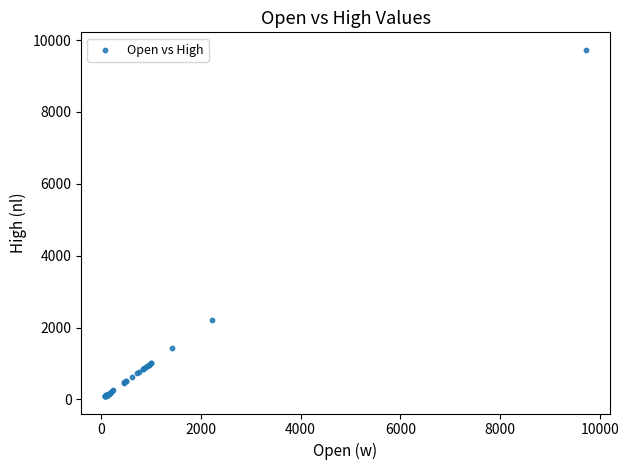

What Y value in the scatter plot is closest to 4911?

2221.2